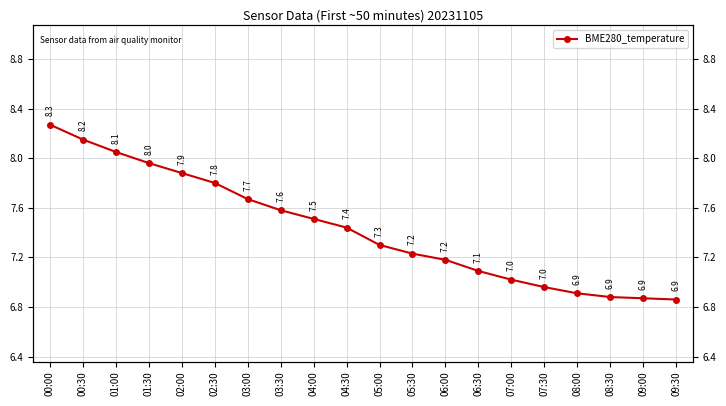

What value does the data have at 08:30?

6.9